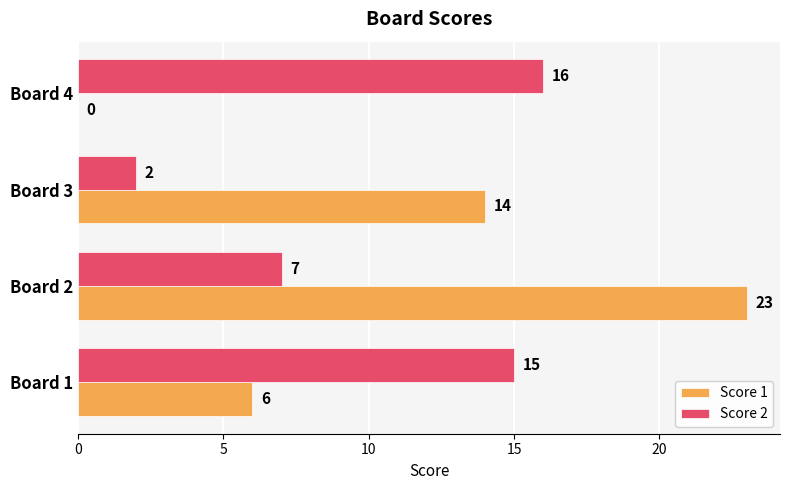

Which series changed the most between Board 2 and Board 4?

Score 1